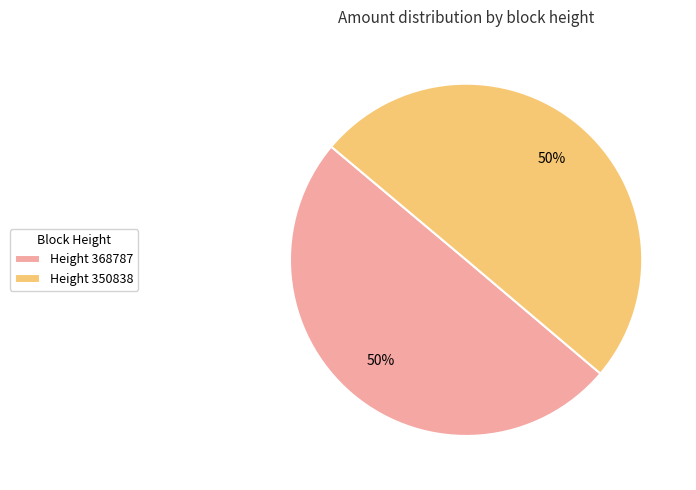

Is the sum of Height 350838 and Height 368787 greater than half?

Yes